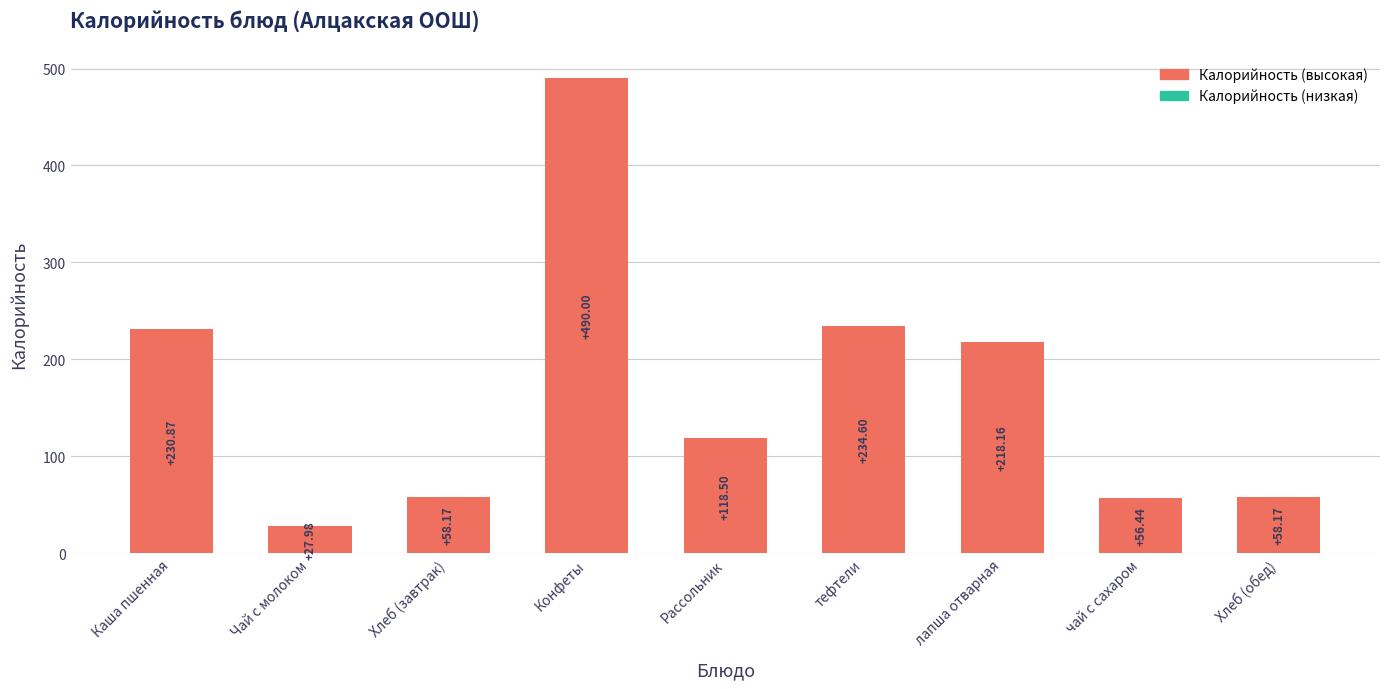

Reading right to left, extract all data points from this chart.

Хлеб (обед)=58.2	чай с сахаром=56.4	лапша отварная=218.2	тефтели=234.6	Рассольник=118.5	Конфеты=490.0	Хлеб (завтрак)=58.2	Чай с молоком=28.0	Каша пшенная=230.9